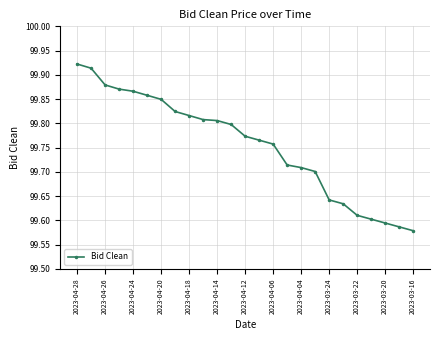

What is the sum of all values?

2493.9